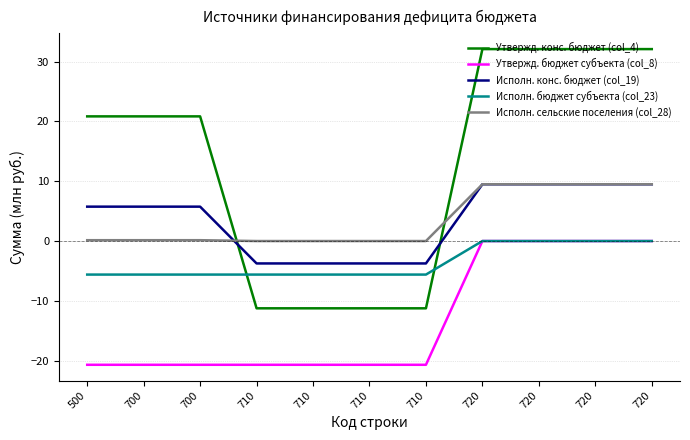

What are all the series names shown in the legend?

Утвержд. конс. бюджет (col_4), Утвержд. бюджет субъекта (col_8), Исполн. конс. бюджет (col_19), Исполн. бюджет субъекта (col_23), Исполн. сельские поселения (col_28)